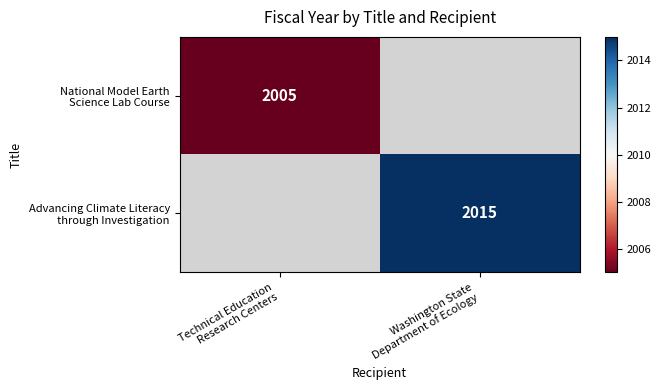

How many positive values does the National Model Earth Science Lab Course series have?

1